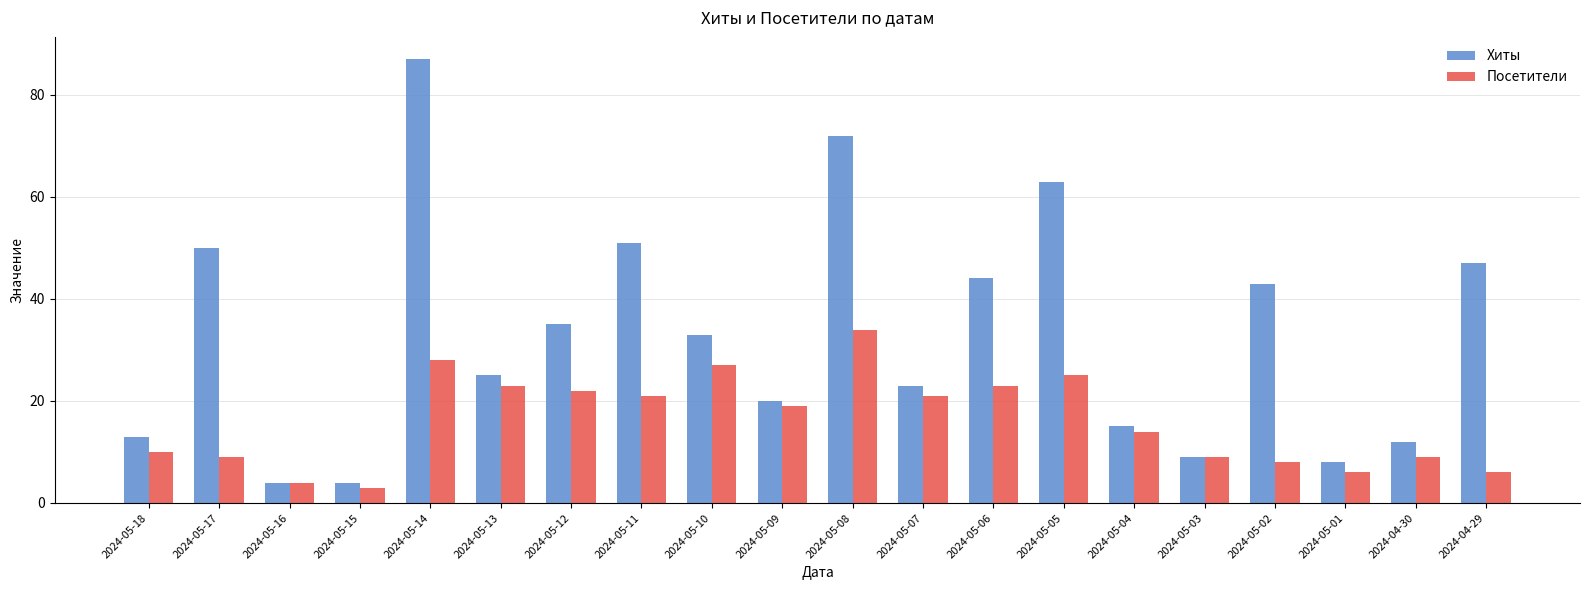

What is the approximate value of Хиты at 2024-04-29?

47